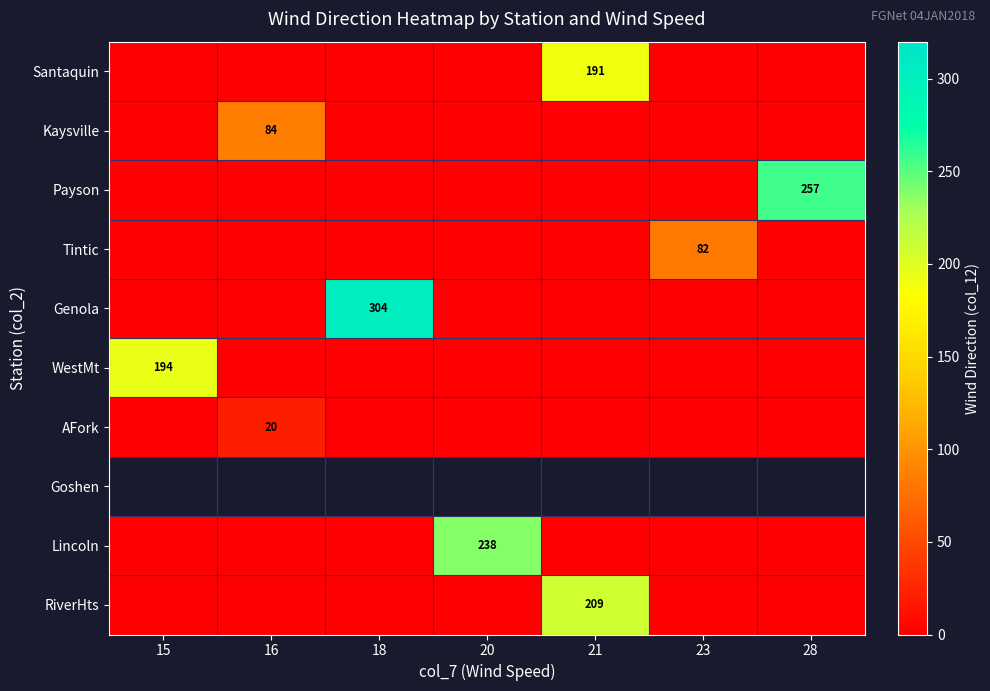

True or false: WestMt has a value of 117 at 15.

False